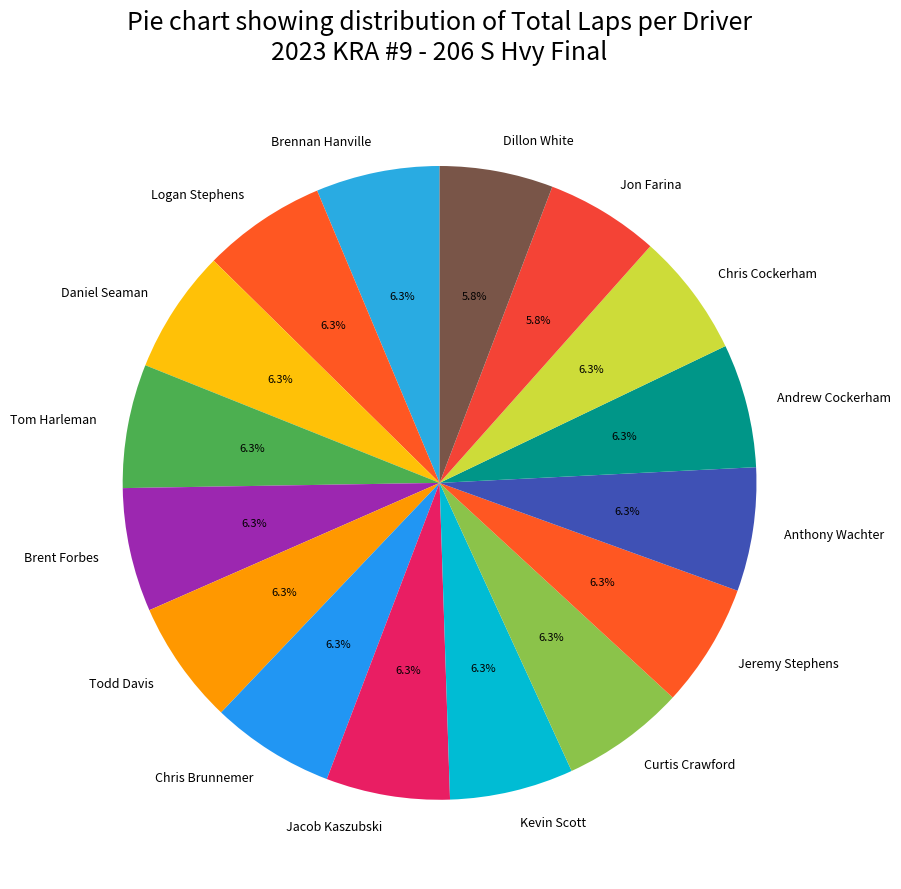

What is the ratio of the value at Jon Farina to the value at Anthony Wachter?

0.9